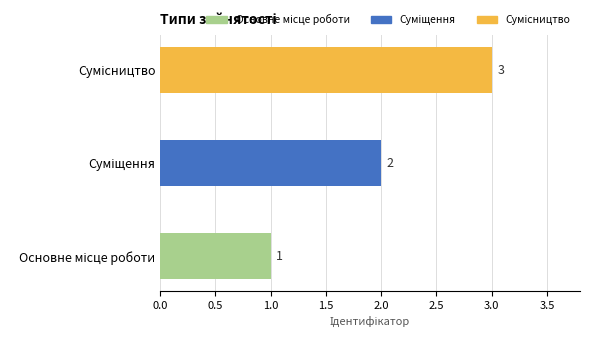

What is the sum of all values?

6